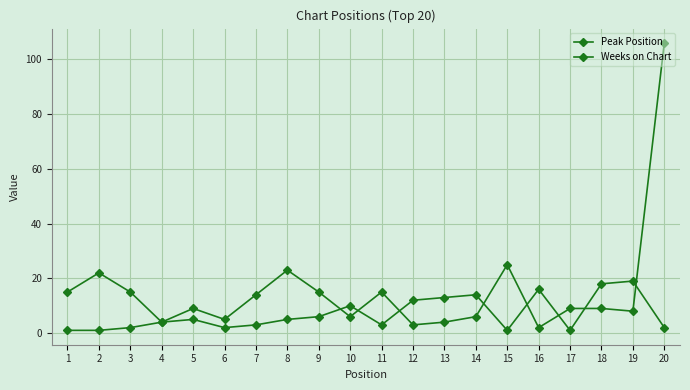

True or false: Peak Position has a value of 3 at 14.

False